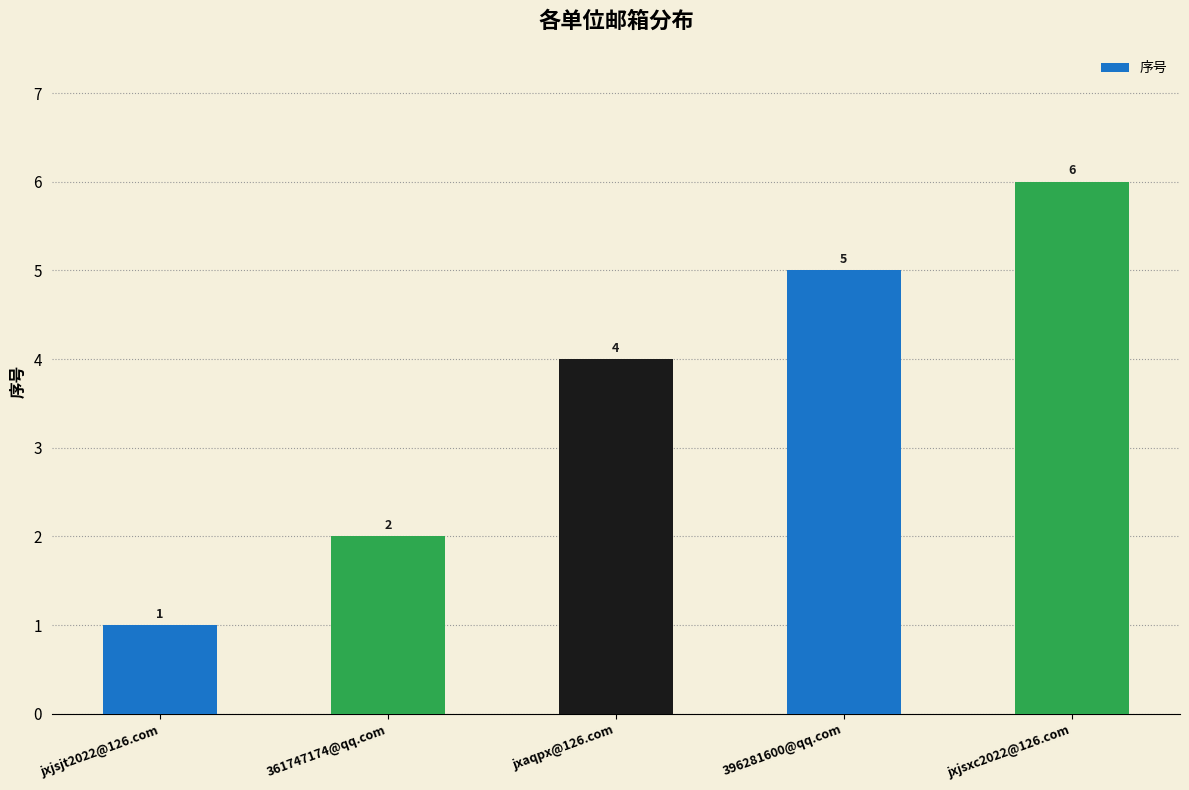

How many values are between 2 and 5?

3